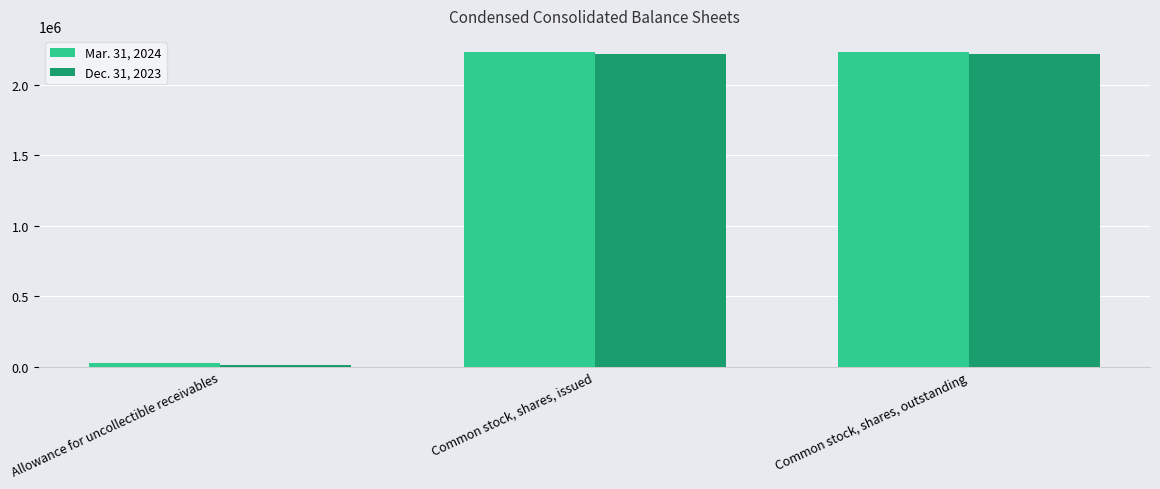

Rank the series by their average value, from highest to lowest.

Mar. 31, 2024, Dec. 31, 2023